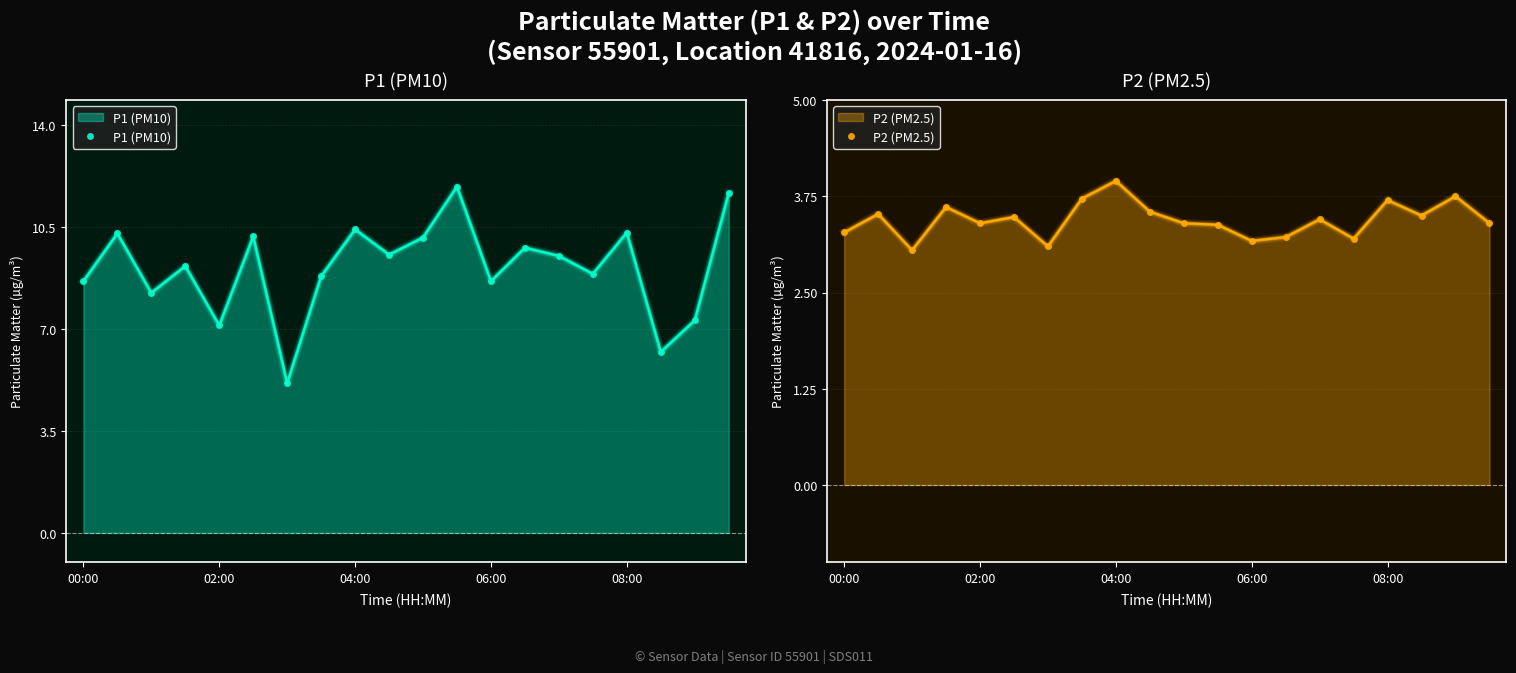

Rank the series at 10 from highest to lowest value.

P1 (PM10), P2 (PM2.5)